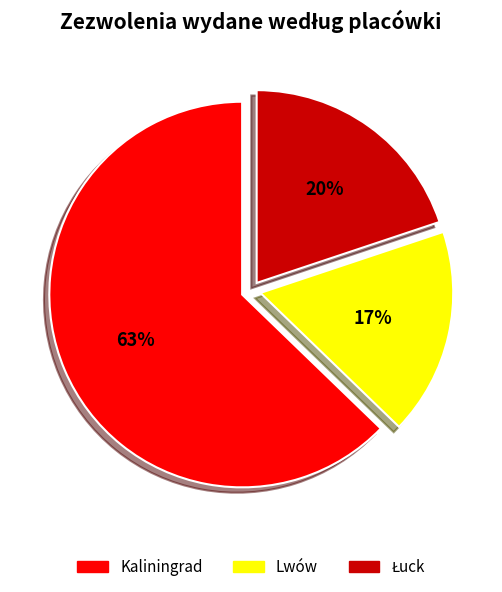

Which category has the biggest portion of the pie?

Kaliningrad